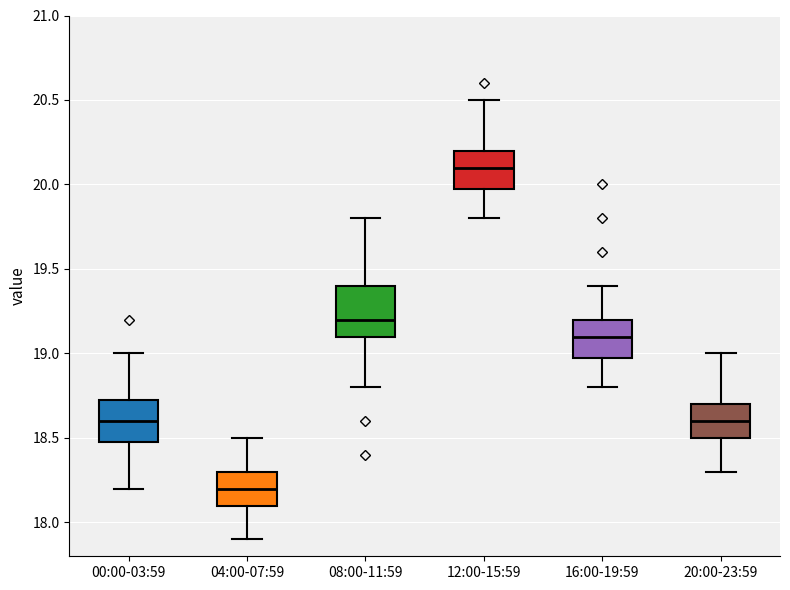

Reading left to right, read every box against the y-axis: the position of its median line, the range the box covers, and the ends of its whiskers. The values are not printed on the chart, so give them approximately, as read against the axis.

00:00-03:59: median 18.60, box 18.50 to 18.75, whiskers 18.20 to 19.00
04:00-07:59: median 18.20, box 18.10 to 18.30, whiskers 17.90 to 18.50
08:00-11:59: median 19.20, box 19.10 to 19.40, whiskers 18.80 to 19.80
12:00-15:59: median 20.10, box 20.00 to 20.20, whiskers 19.80 to 20.50
16:00-19:59: median 19.10, box 19.00 to 19.20, whiskers 18.80 to 19.40
20:00-23:59: median 18.60, box 18.50 to 18.70, whiskers 18.30 to 19.00